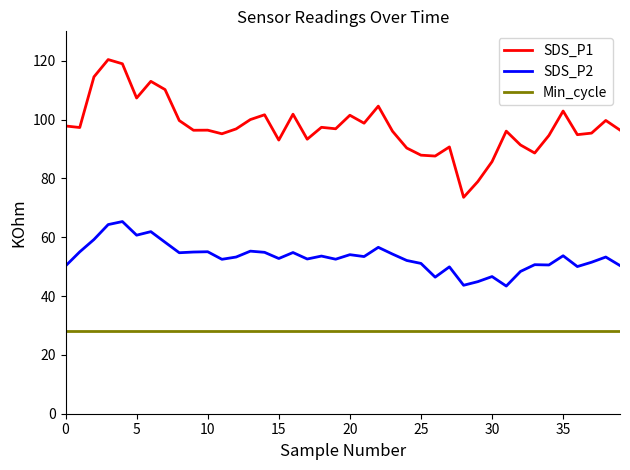

True or false: SDS_P1 and Min_cycle cross at least once.

False